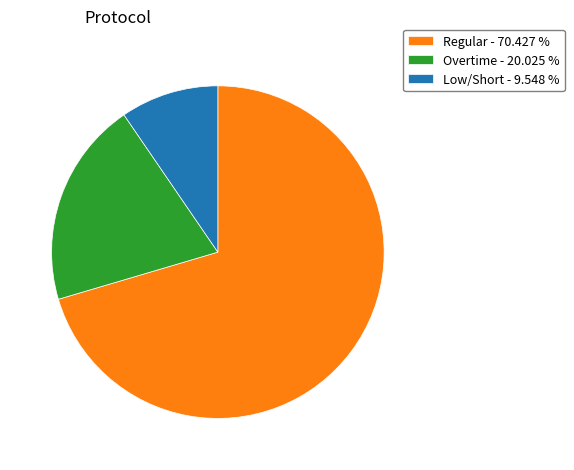

Do Regular - 70.427 % and Overtime - 20.025 % together represent more than half of the pie?

Yes